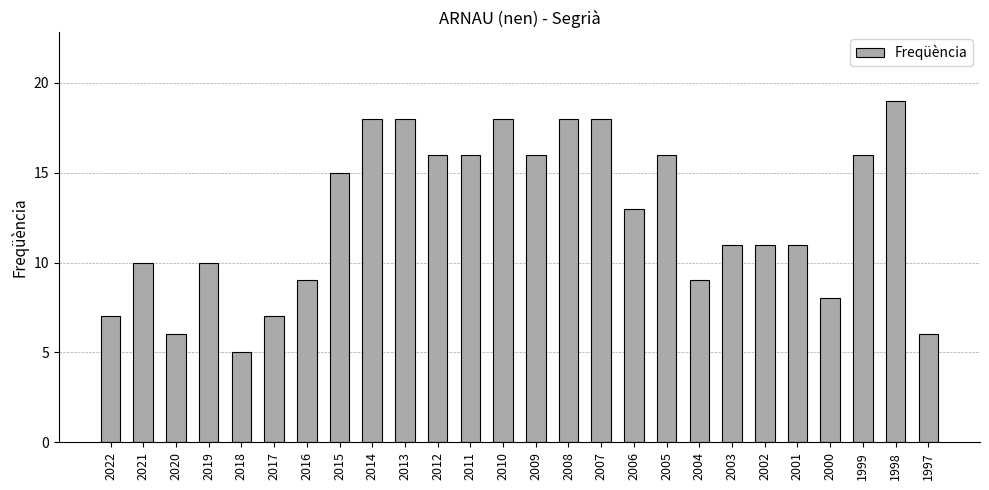

Where does the data first go above 13?

2015